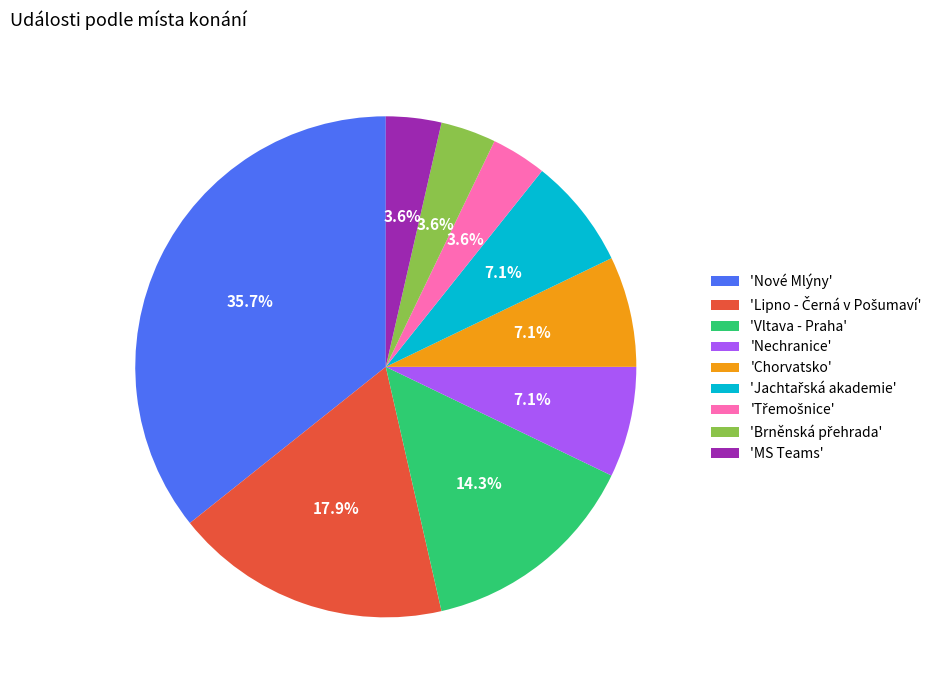

What is the largest slice in the pie chart?

'Nové Mlýny'